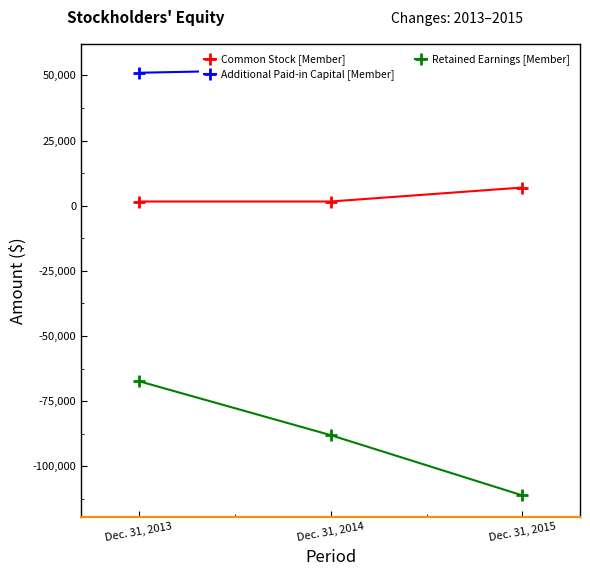

What is the difference between the Additional Paid-in Capital [Member] values at Dec. 31, 2015 and Dec. 31, 2014?

1297